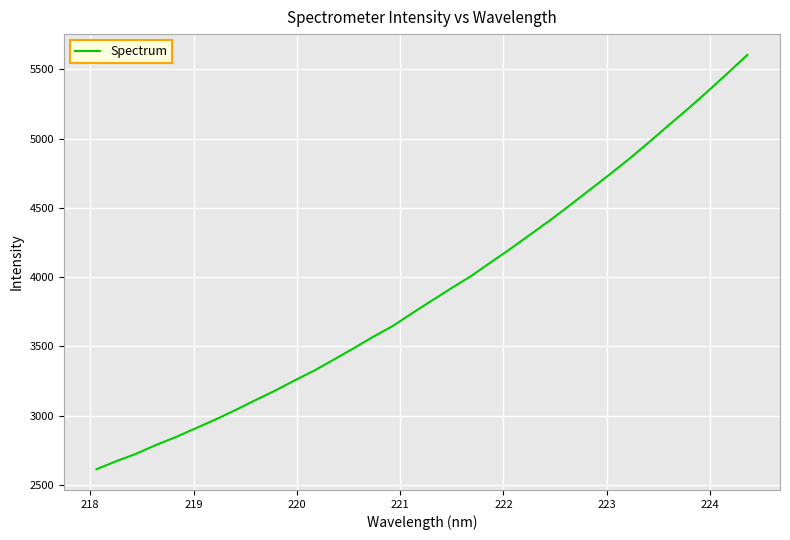

What is the difference between the maximum and minimum values?

2989.0